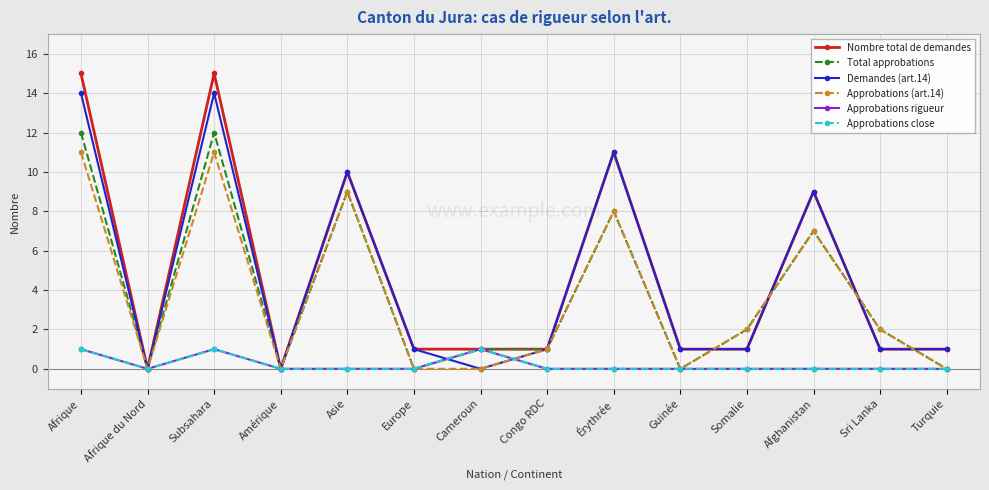

True or false: Approbations close has a value of 0 at Afghanistan.

True